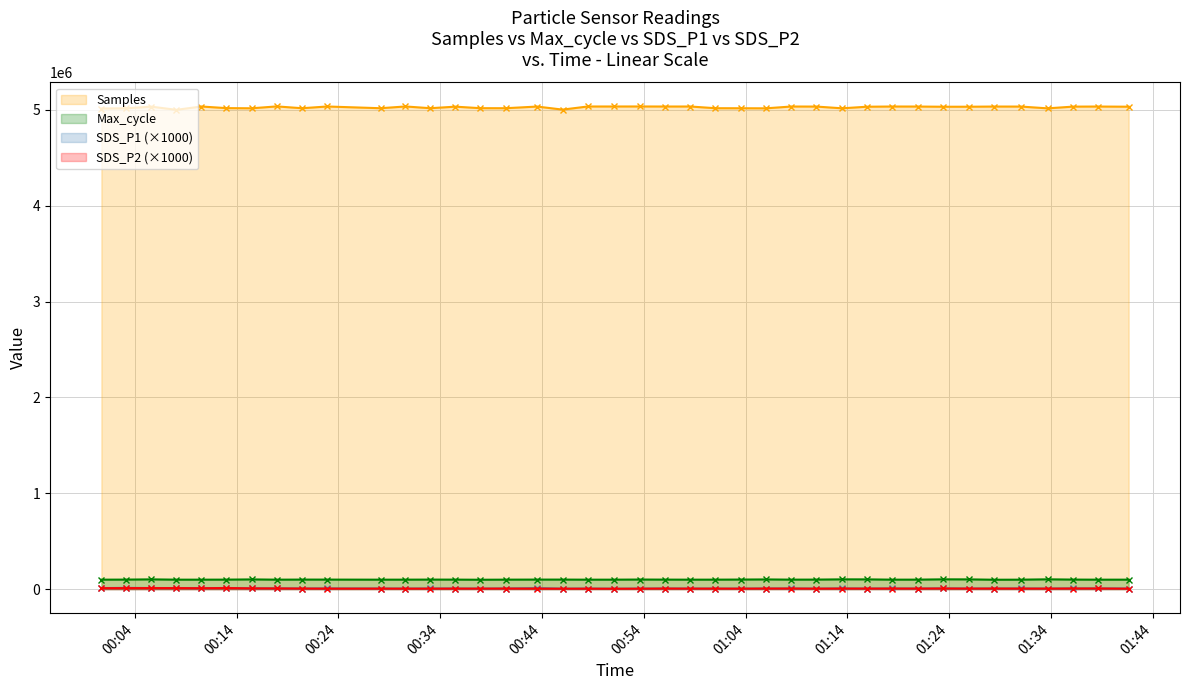

At 2022/05/20 00:15:29, list the series in order from smallest to largest.

SDS_P2, SDS_P1, Max_cycle, Samples